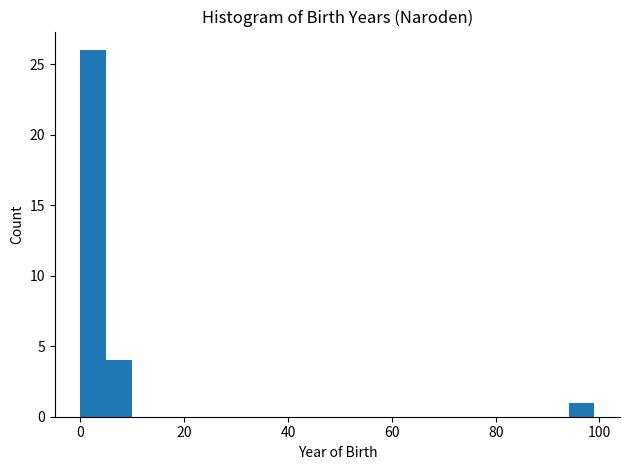

Around what value on the x-axis is the tallest bar? Give the approximate position of its centre, as read against the axis.

2